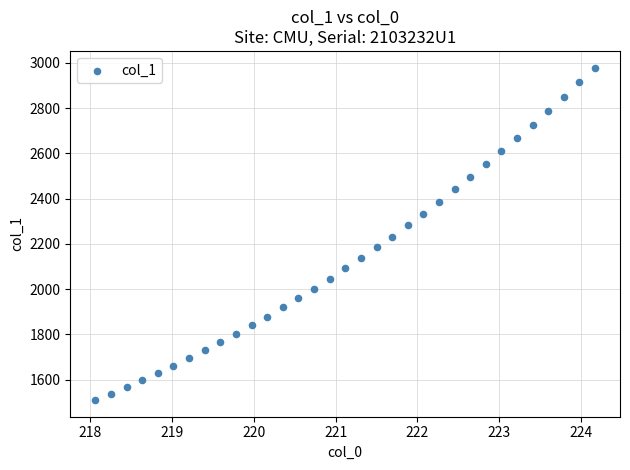

What is the range of X values (max minus min)?

6.1